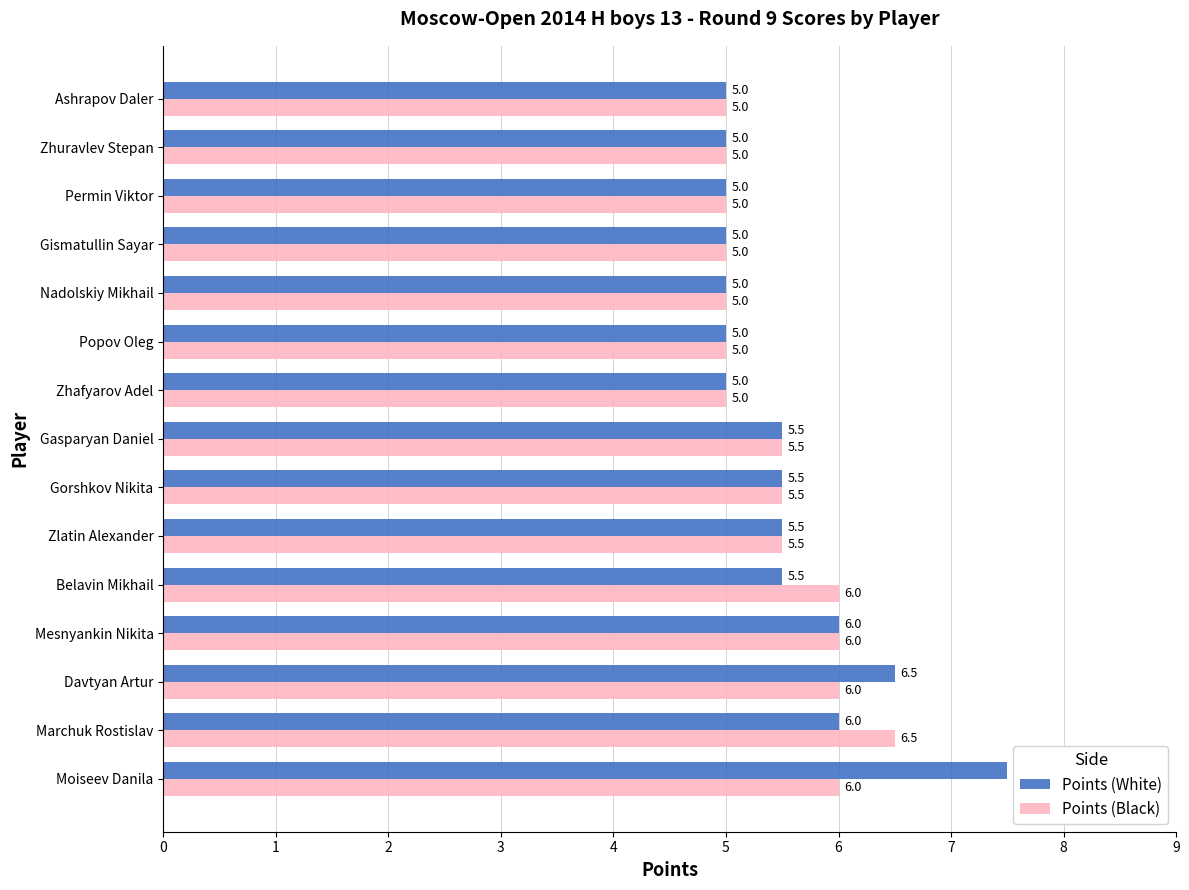

What is the approximate value of Points (Black) at Zhuravlev Stepan?

5.0